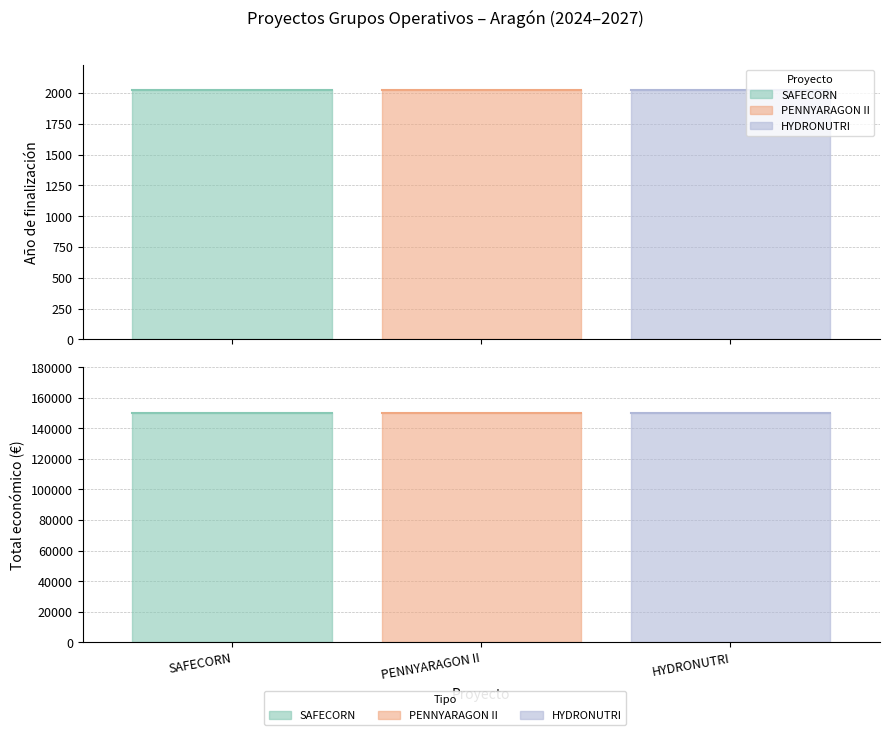

Rank the categories by Año de finalización value from lowest to highest.

2024, 2024, 2024